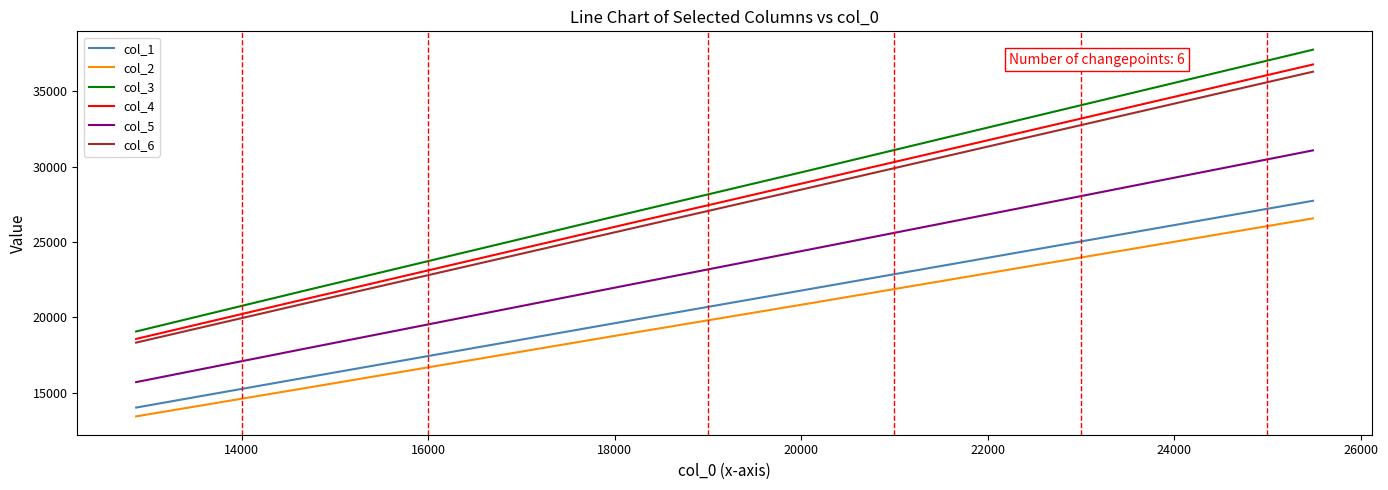

True or false: col_2 and col_3 cross at least once.

False